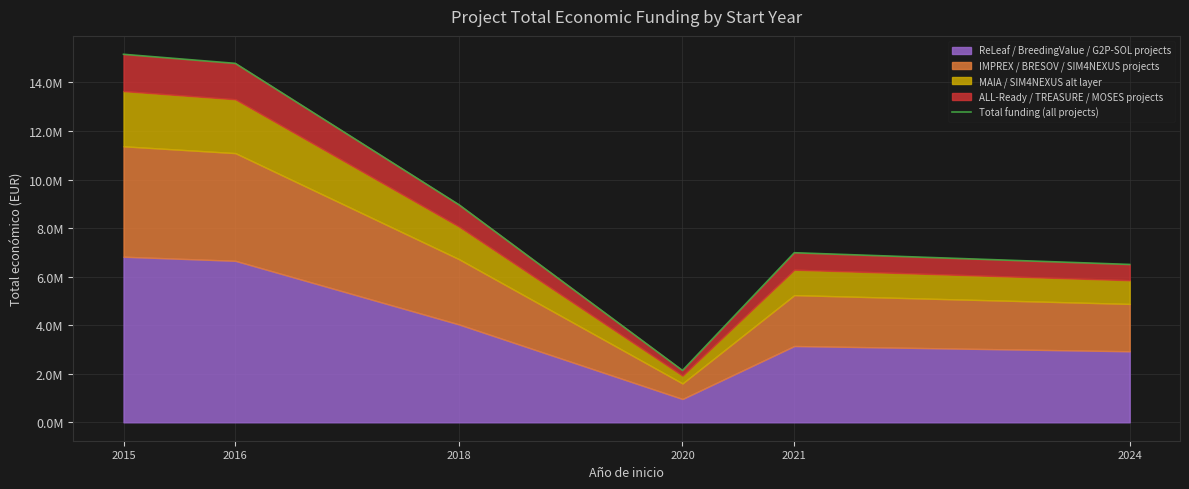

At which category does the chart reach its minimum across all series?

2020